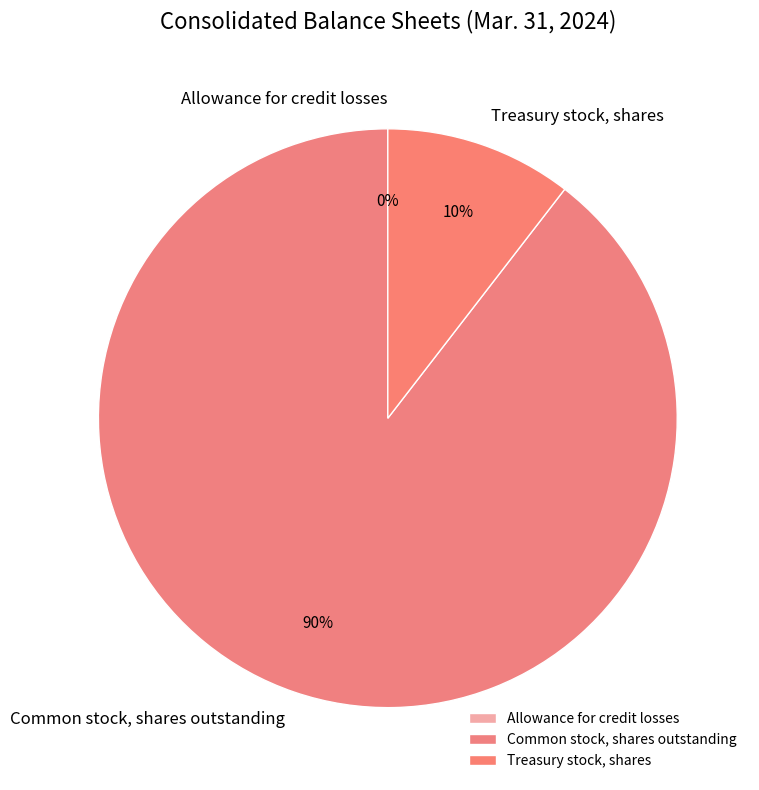

True or false: Treasury stock, shares accounts for 1% of the total.

False